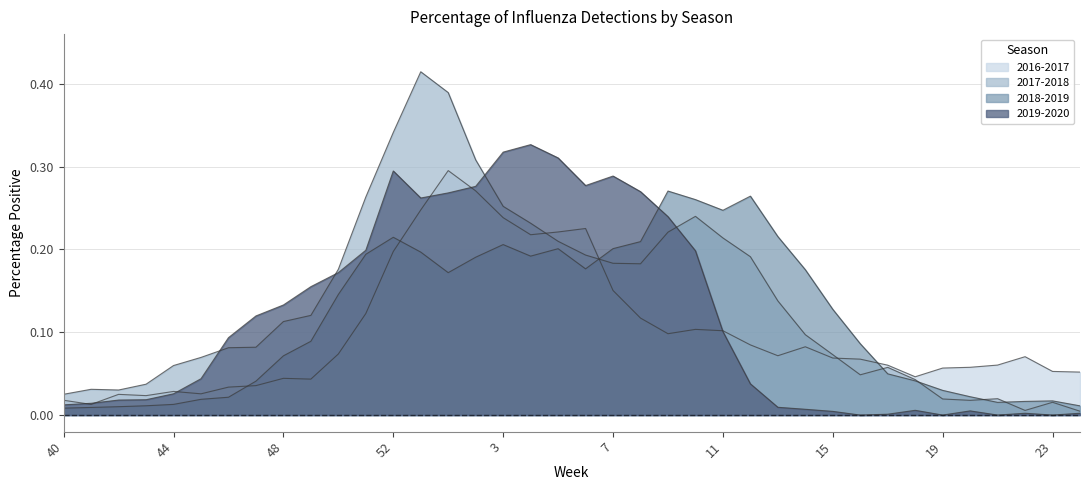

At how many categories does at least one series exceed 0?

38